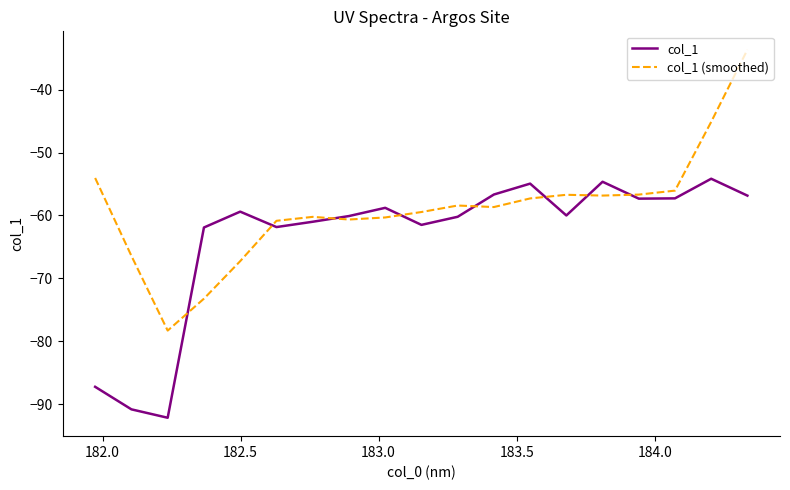

List the series in order of their overall mean, lowest first.

col_1, col_1 (smoothed)